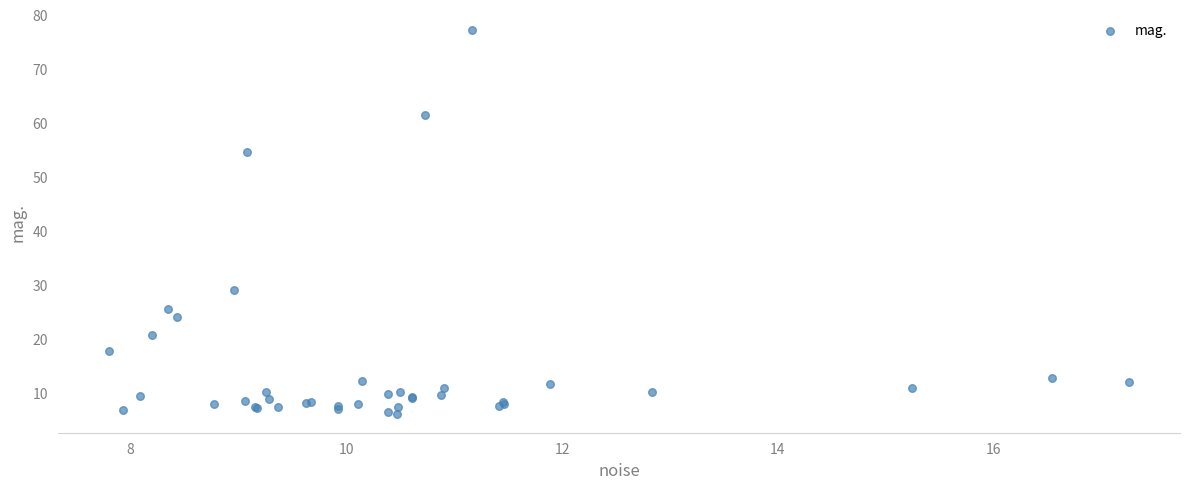

What Y value in the scatter plot is closest to 41?

29.0